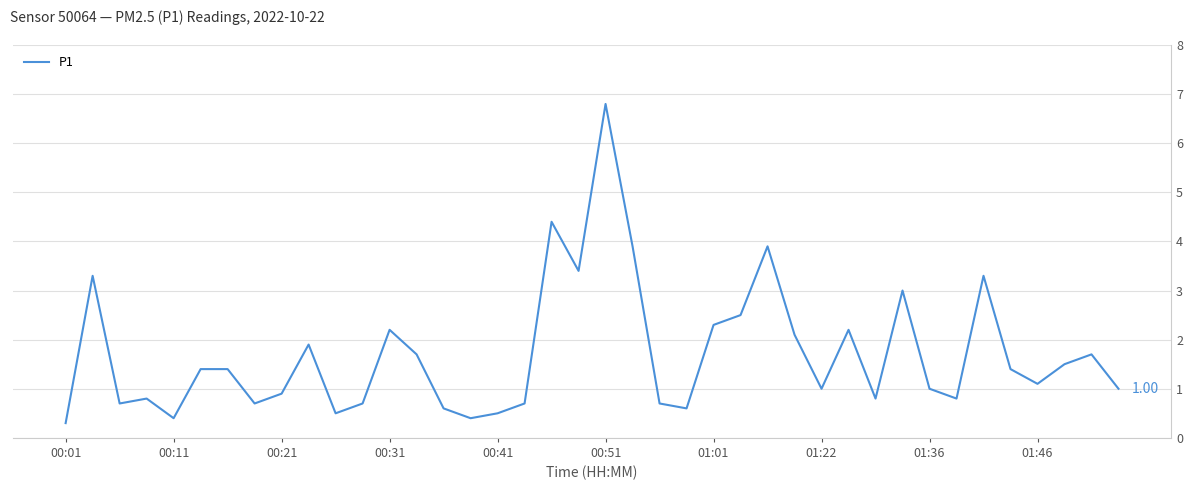

What is the difference between the maximum and minimum values?

6.5